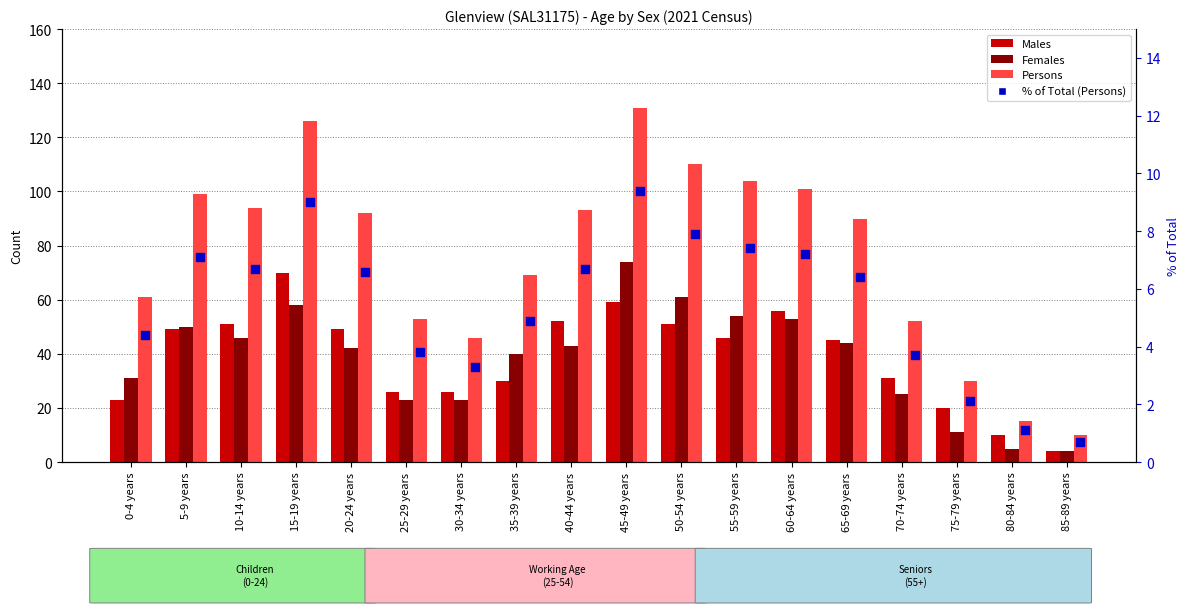

Which series reaches the minimum Y coordinate?

% of Total (Persons)